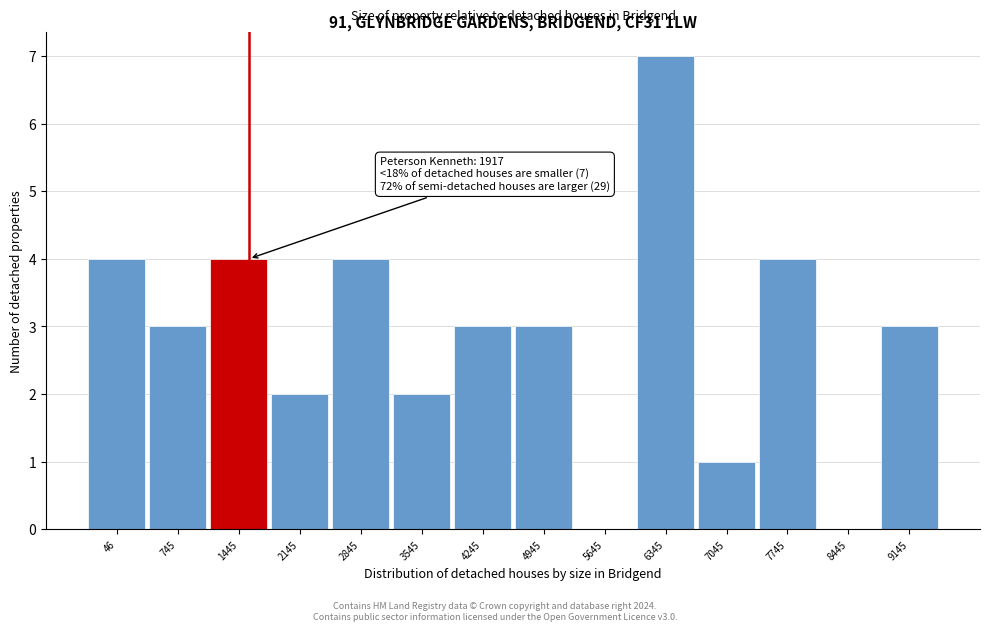

Reading left to right, what are all the values shown in this chart?

46=4	745=3	1445=4	2145=2	2845=4	3545=2	4245=3	4945=3	5645=0	6345=7	7045=1	7745=4	8445=0	9145=3